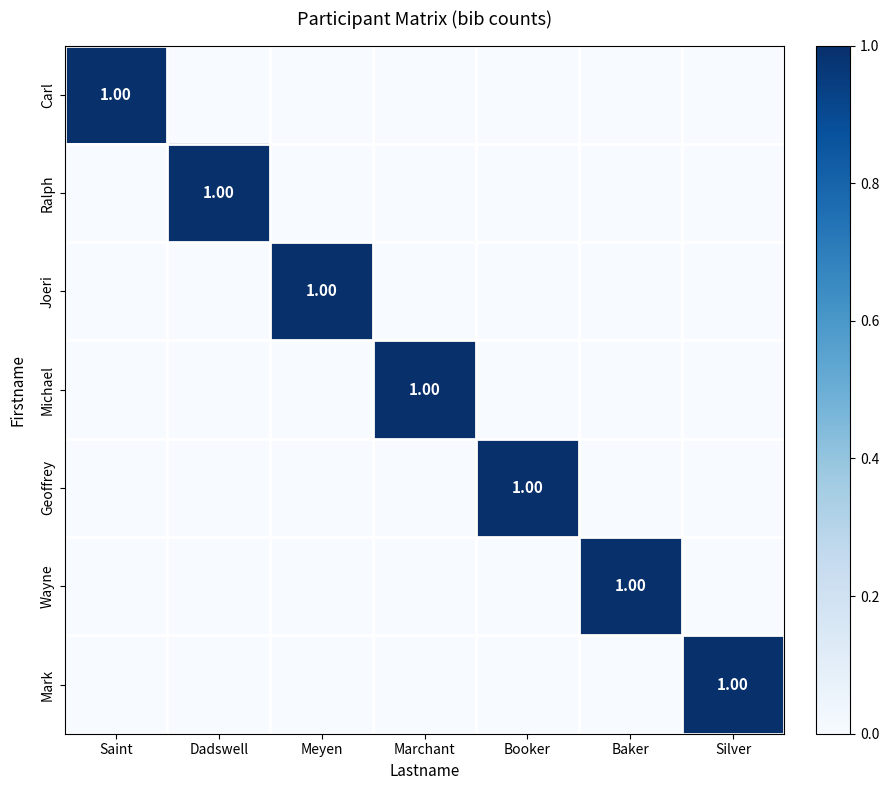

At which label does Carl reach its peak?

Saint